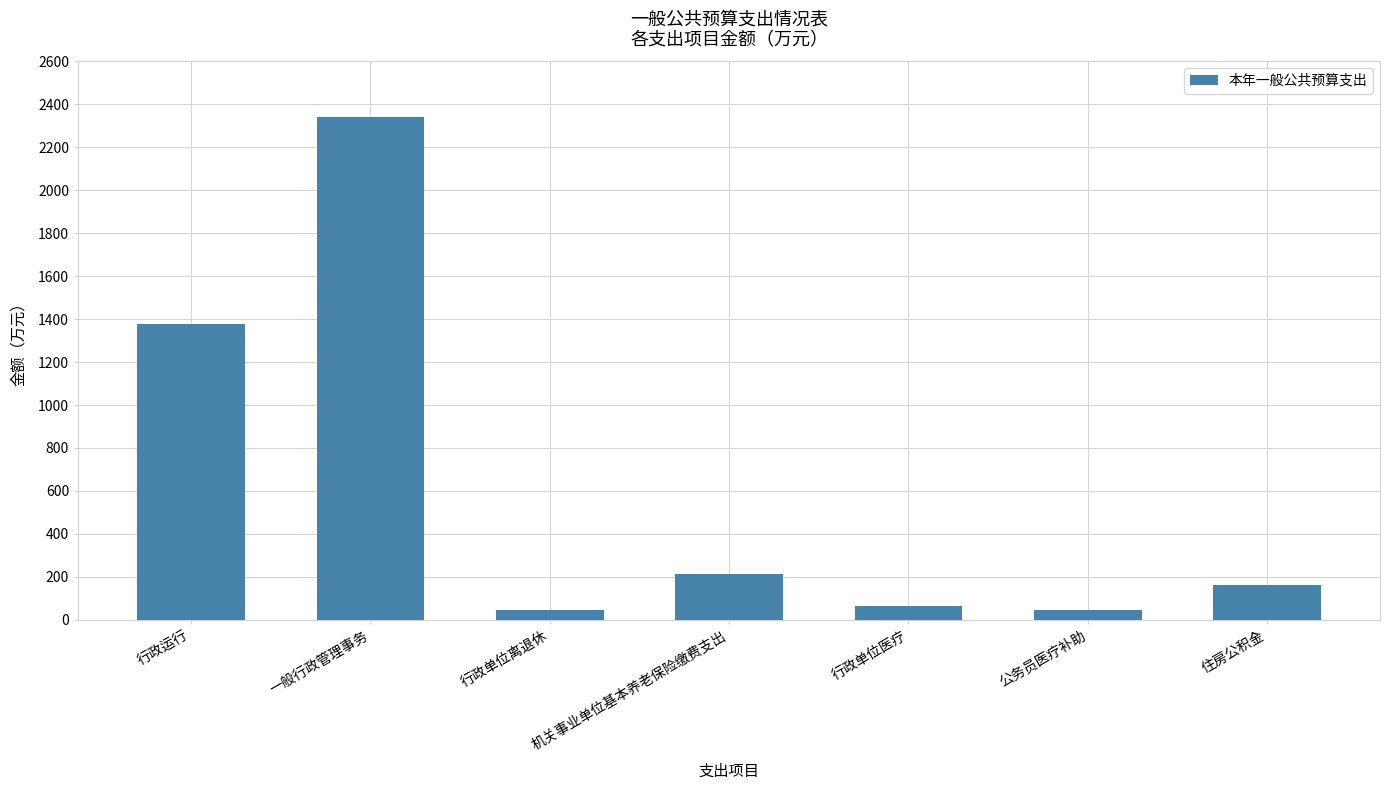

What is the label of the 7th bar from the right?

行政运行